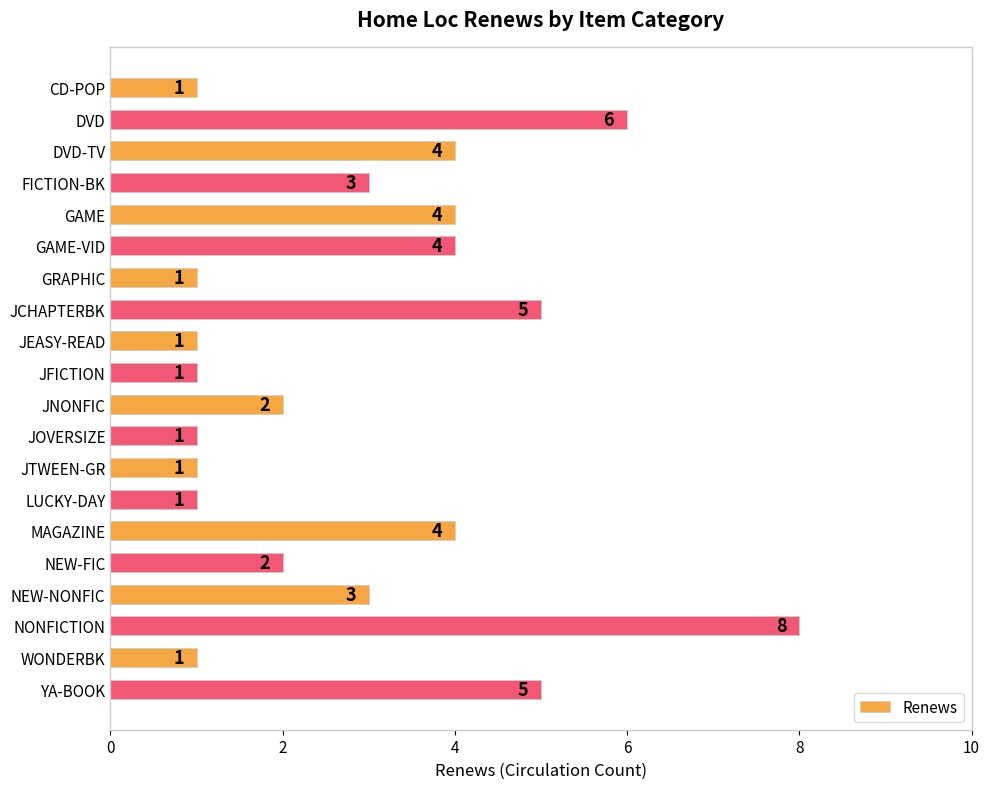

Reading bottom to top, extract all data points from this chart.

5	1	8	3	2	4	1	1	1	2	1	1	5	1	4	4	3	4	6	1